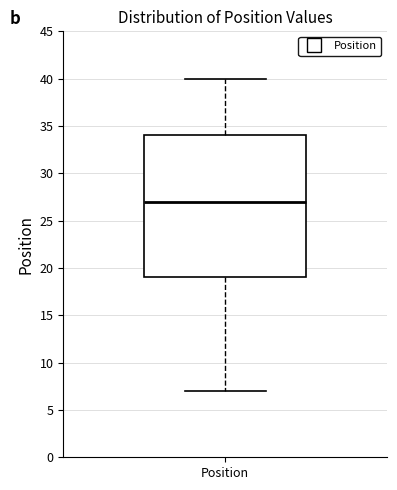

Transcribe this box plot: give where the median line is, the range the box spans, and where the two whiskers end, as read against the y-axis. The values are not printed on the chart, so give them approximately, as read against the axis.

median 27, box 19 to 34, whiskers 7 to 40